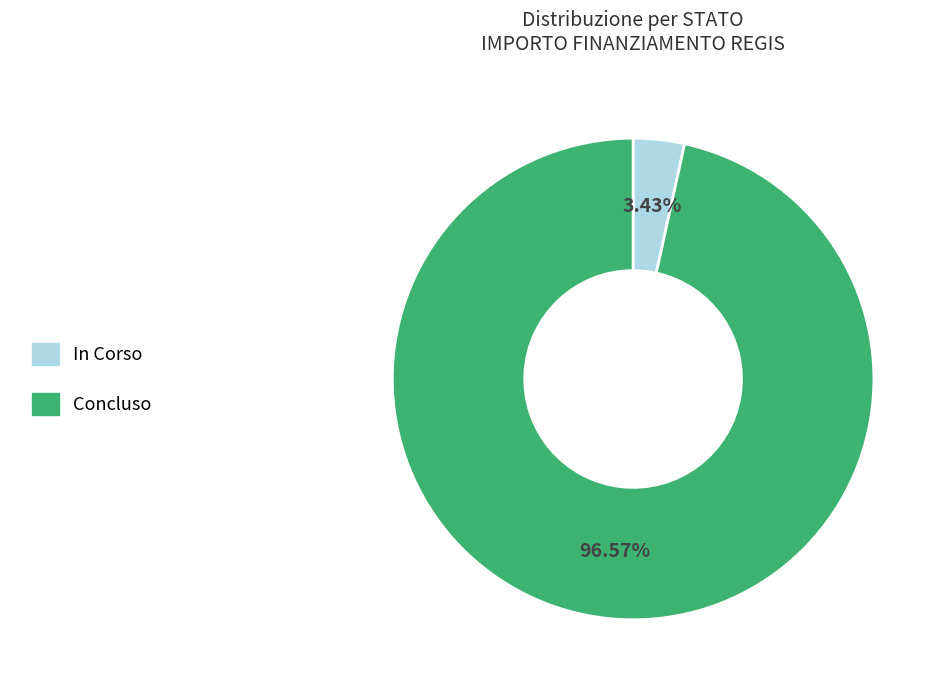

What is the majority slice?

Concluso